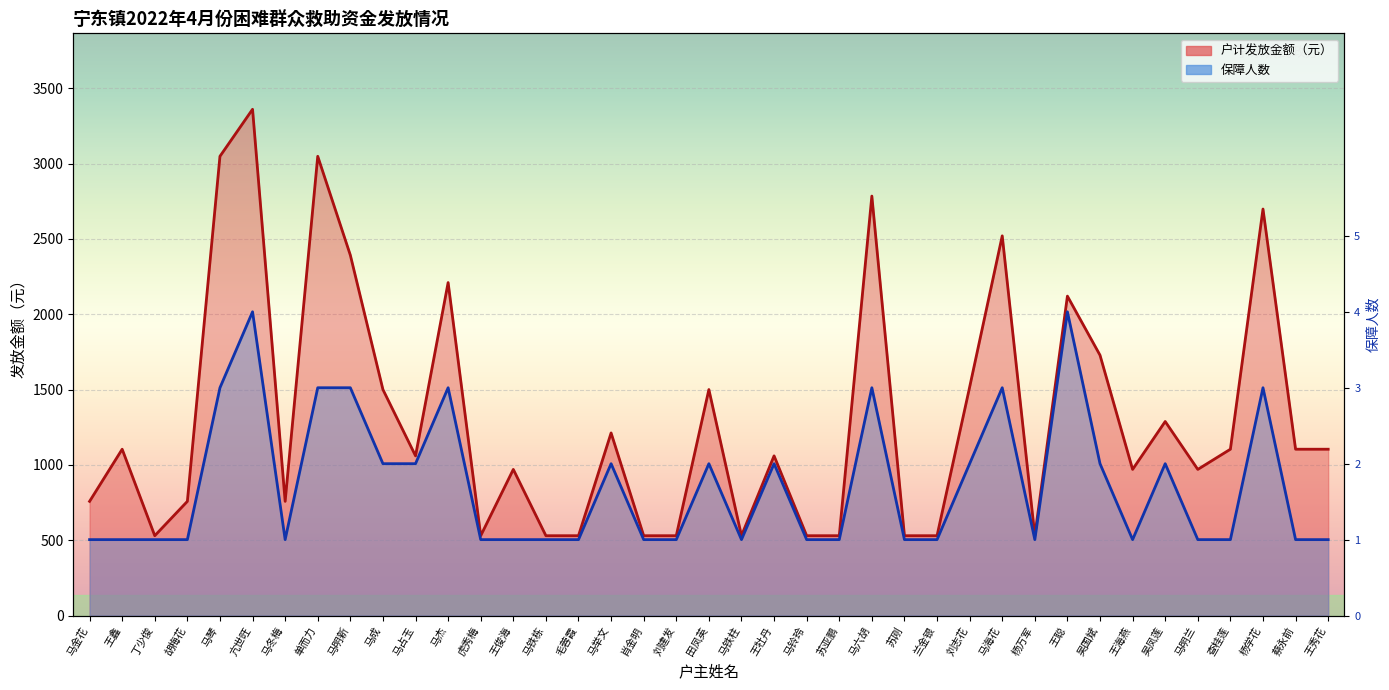

True or false: 保障人数 and 户计发放金额（元） intersect in this chart.

False